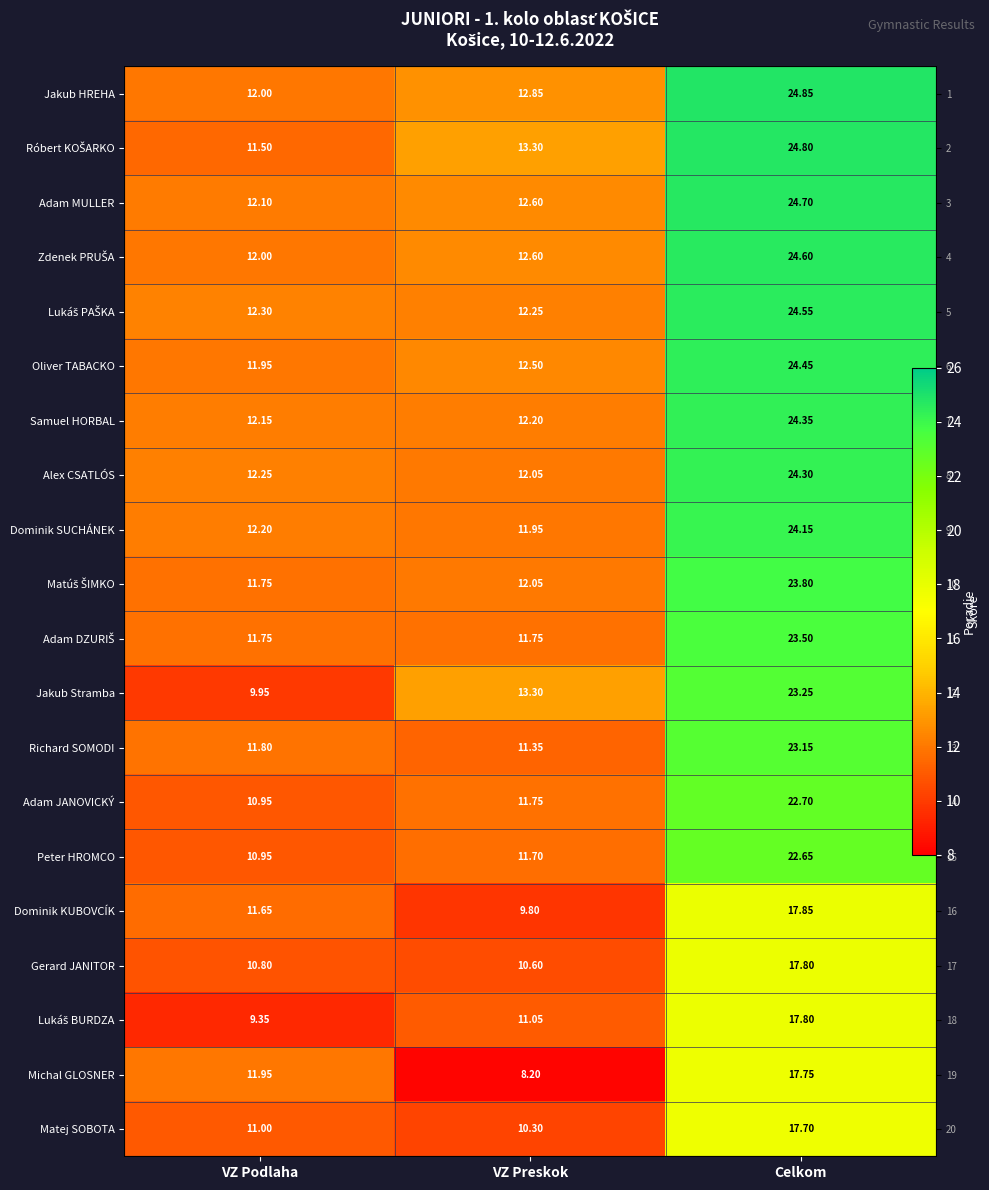

What is the minimum value for Alex CSATLÓS?

12.1